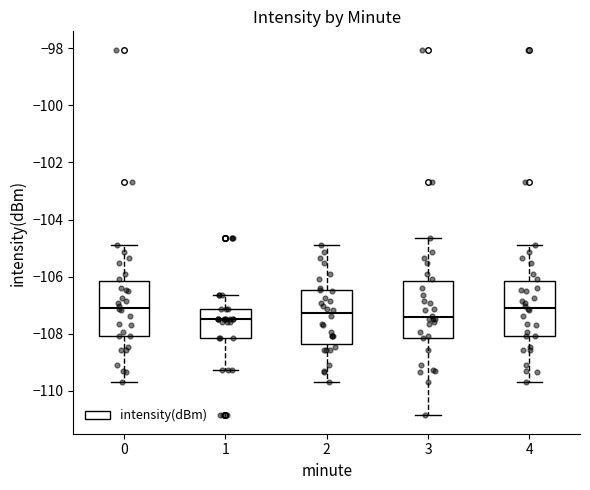

Reading left to right, transcribe this box plot: for each box, give where its median line is, the range the box spans, and where its two whiskers end, as read against the y-axis. The values are not printed on the chart, so give them approximately, as read against the axis.

0: median -107.0, box -108.0 to -106.2, whiskers -109.6 to -104.8
1: median -107.4, box -108.2 to -107.2, whiskers -109.2 to -106.6
2: median -107.2, box -108.4 to -106.4, whiskers -109.6 to -104.8
3: median -107.4, box -108.2 to -106.2, whiskers -110.8 to -104.6
4: median -107.0, box -108.0 to -106.2, whiskers -109.6 to -104.8